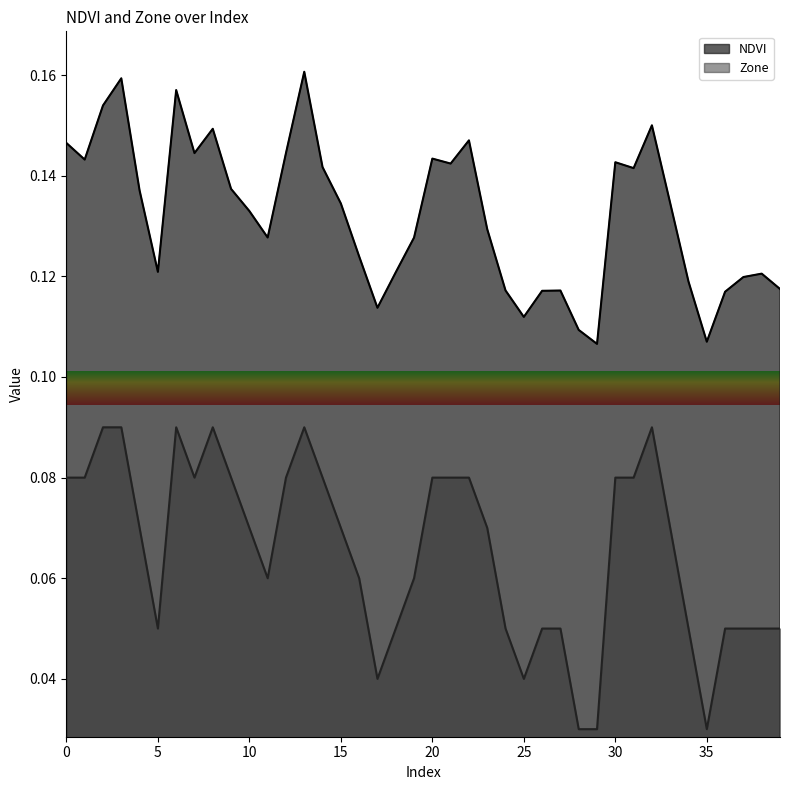

Count the Zone values in the range 0 to 1.

40